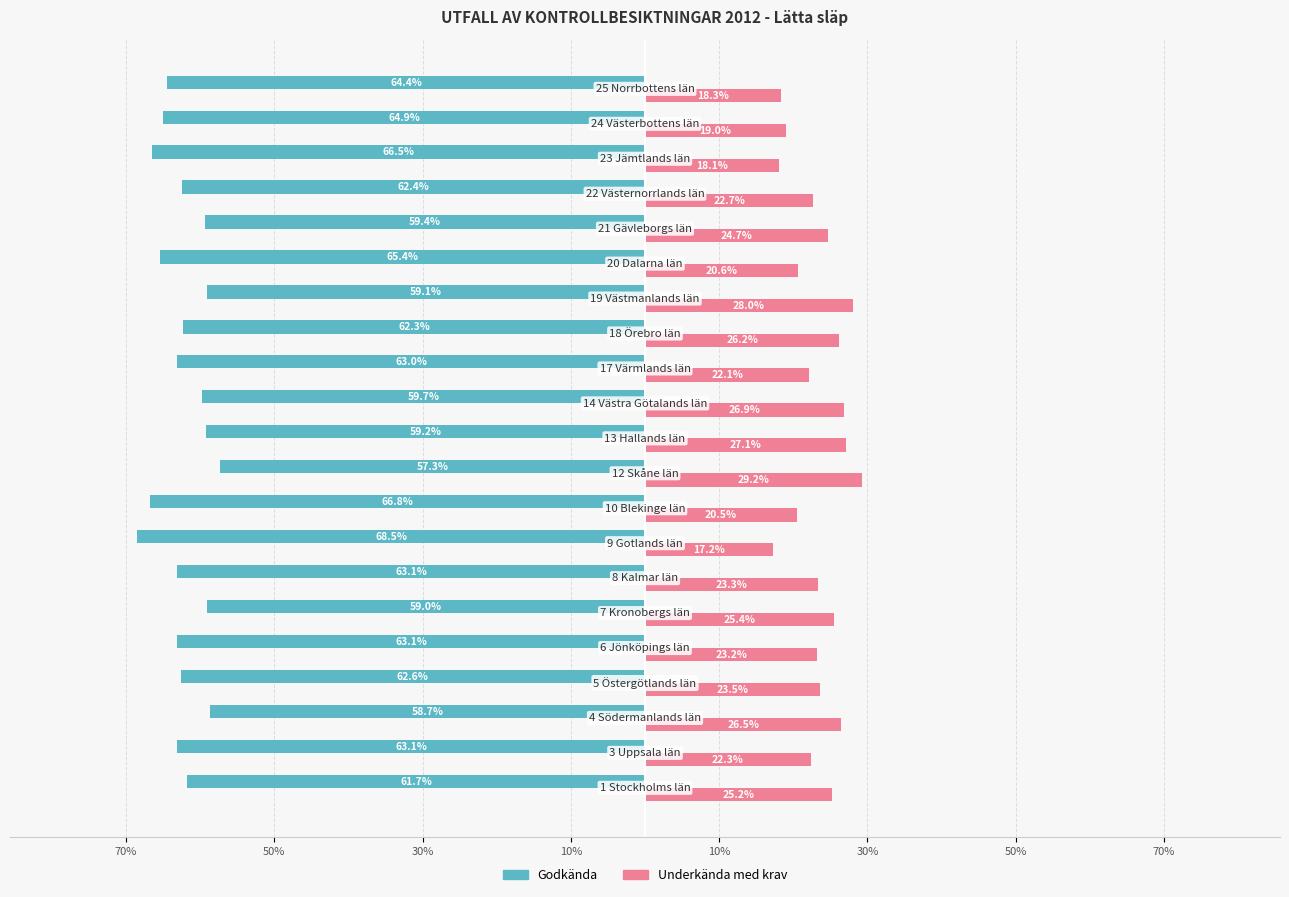

How many distinct data groups are displayed?

2